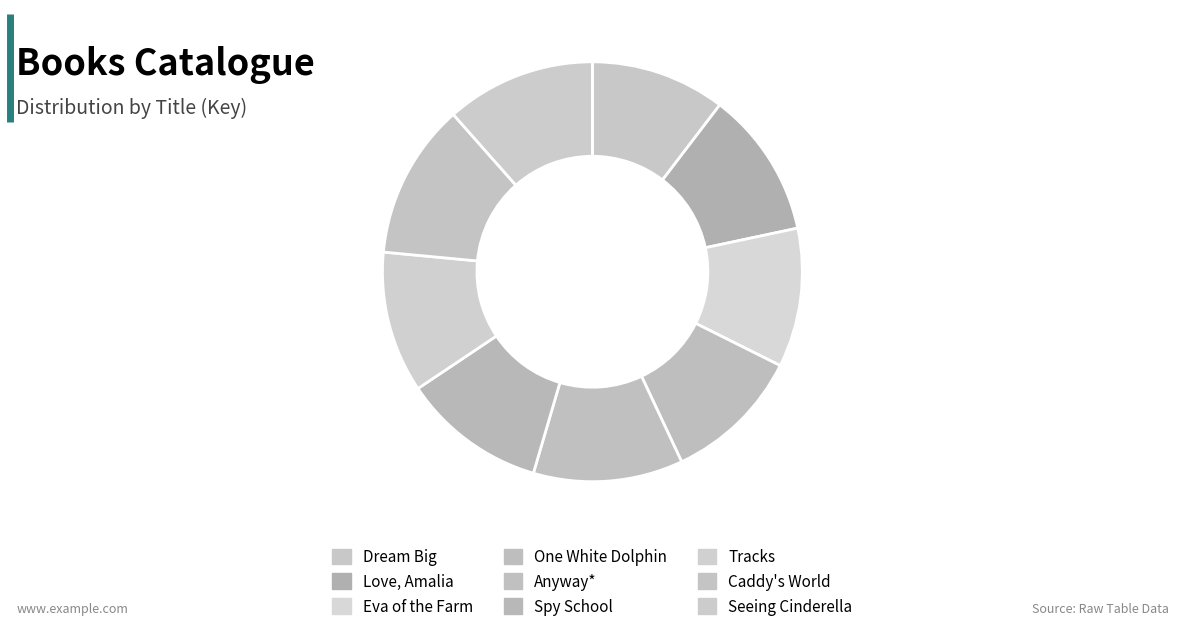

Combined, do Anyway* and One White Dolphin account for over 50%?

No